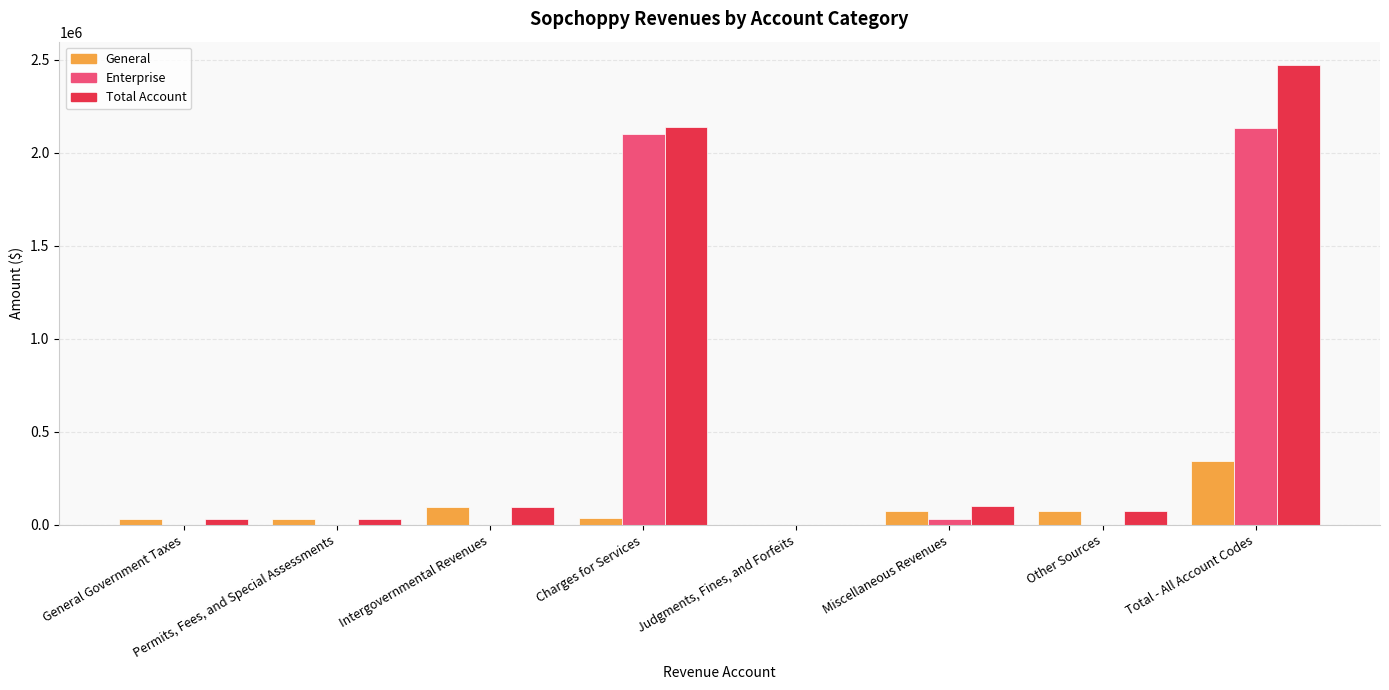

What is the total value across all series at Intergovernmental Revenues?

190026